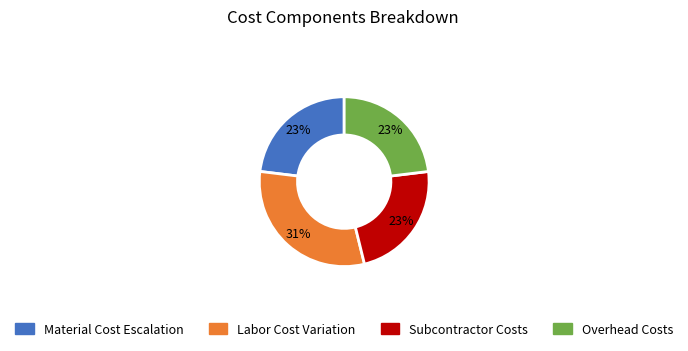

To the nearest percent, what is the difference between the largest and smallest slice percentages?

8%